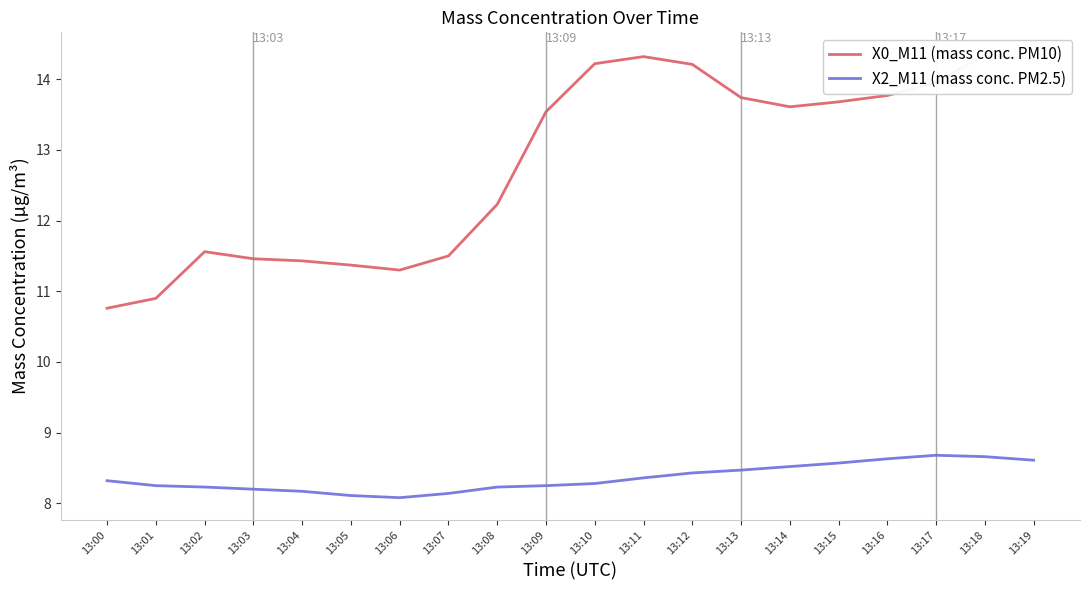

How many X2_M11 (mass conc. PM2.5) values are between 8 and 9?

20